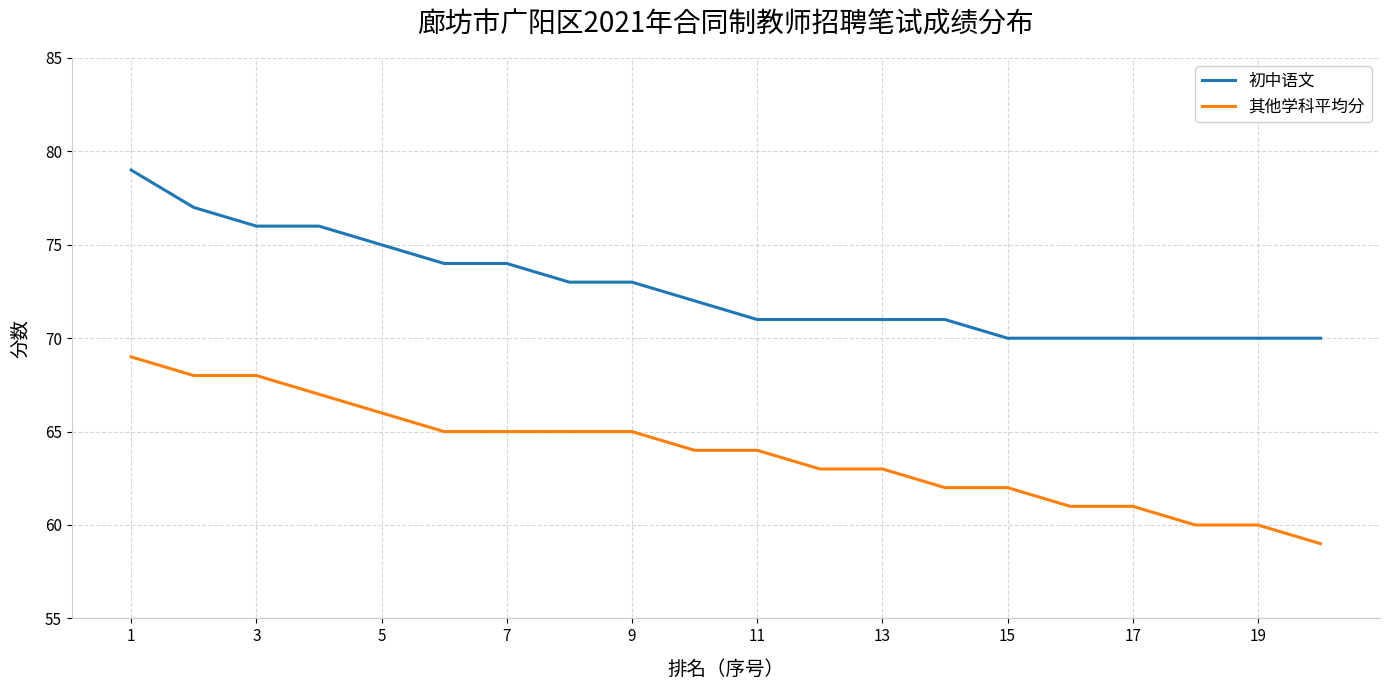

True or false: 初中语文 and 其他学科平均分 cross at least once.

False